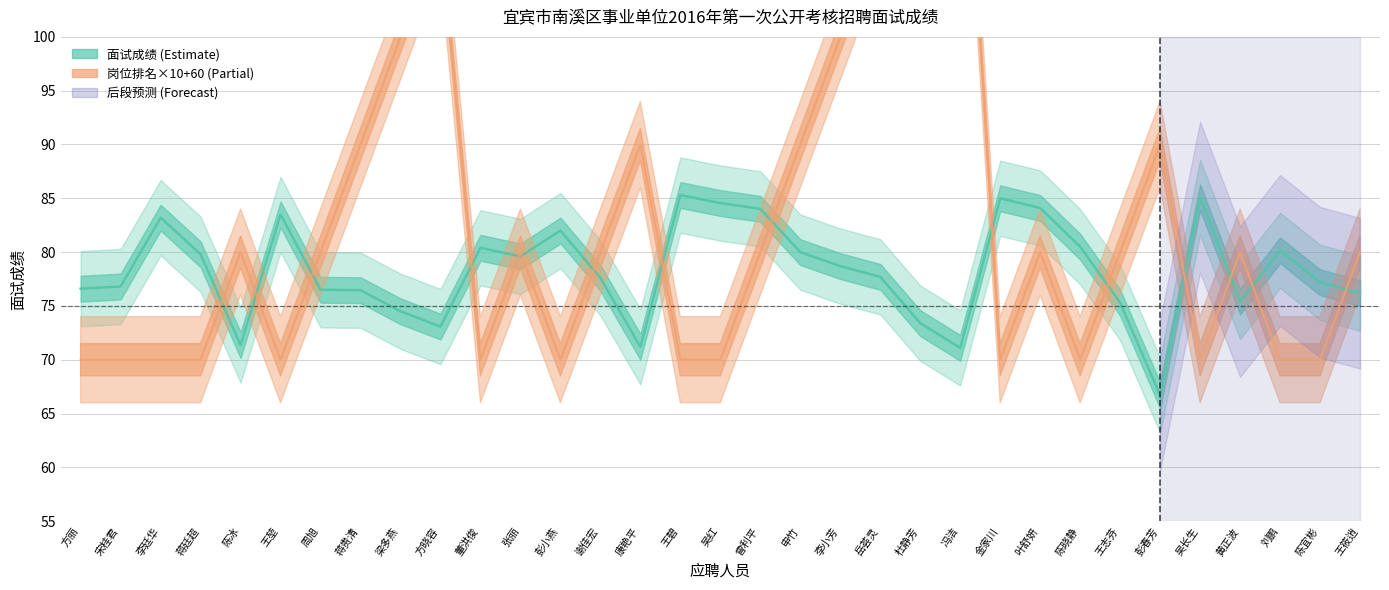

What is the maximum value shown in the chart?

130.0